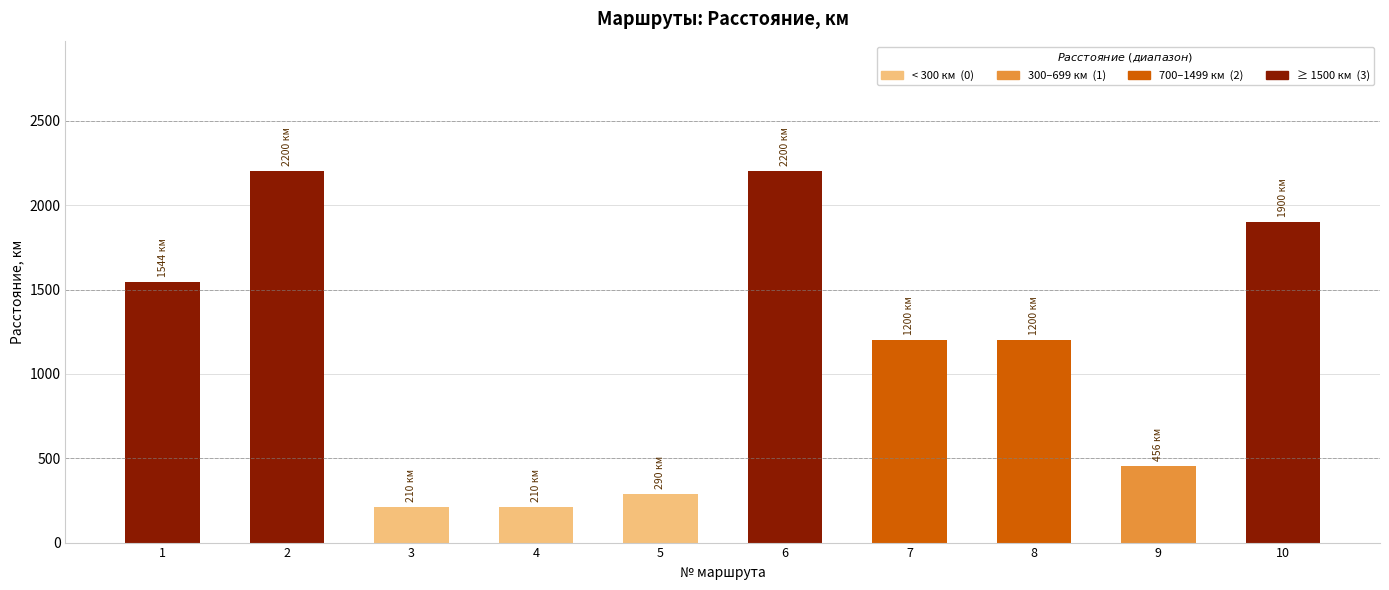

What is the value of the 9th bar from the left?

456